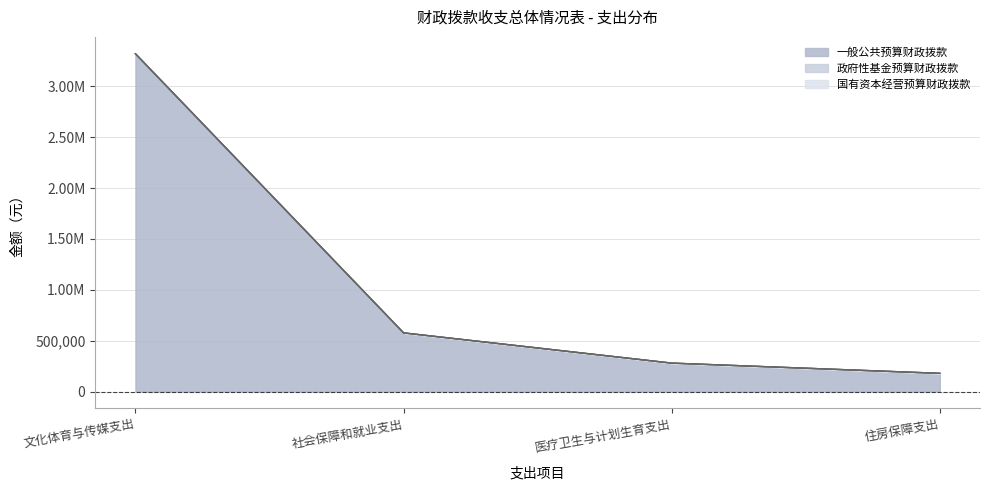

Which series has the largest total across all categories?

一般公共预算财政拨款